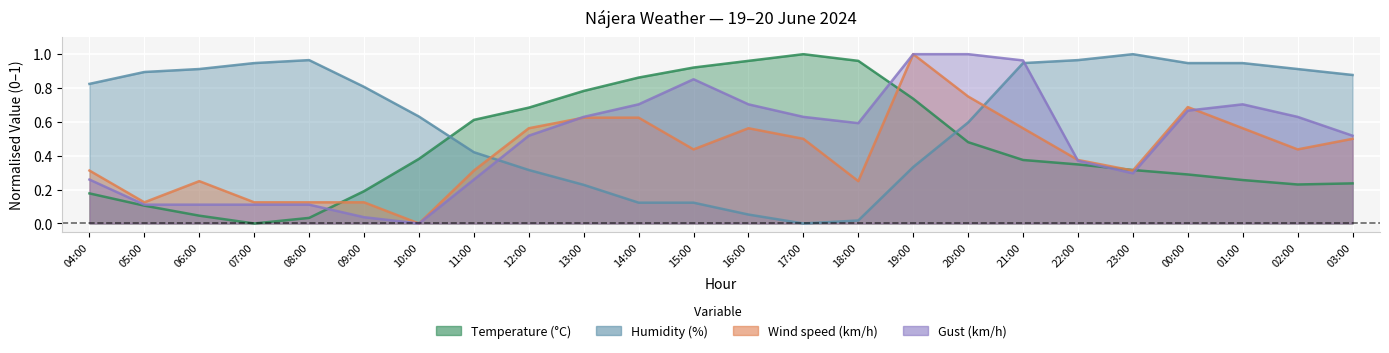

What is the average value of the Temperature (°C) series?

0.5